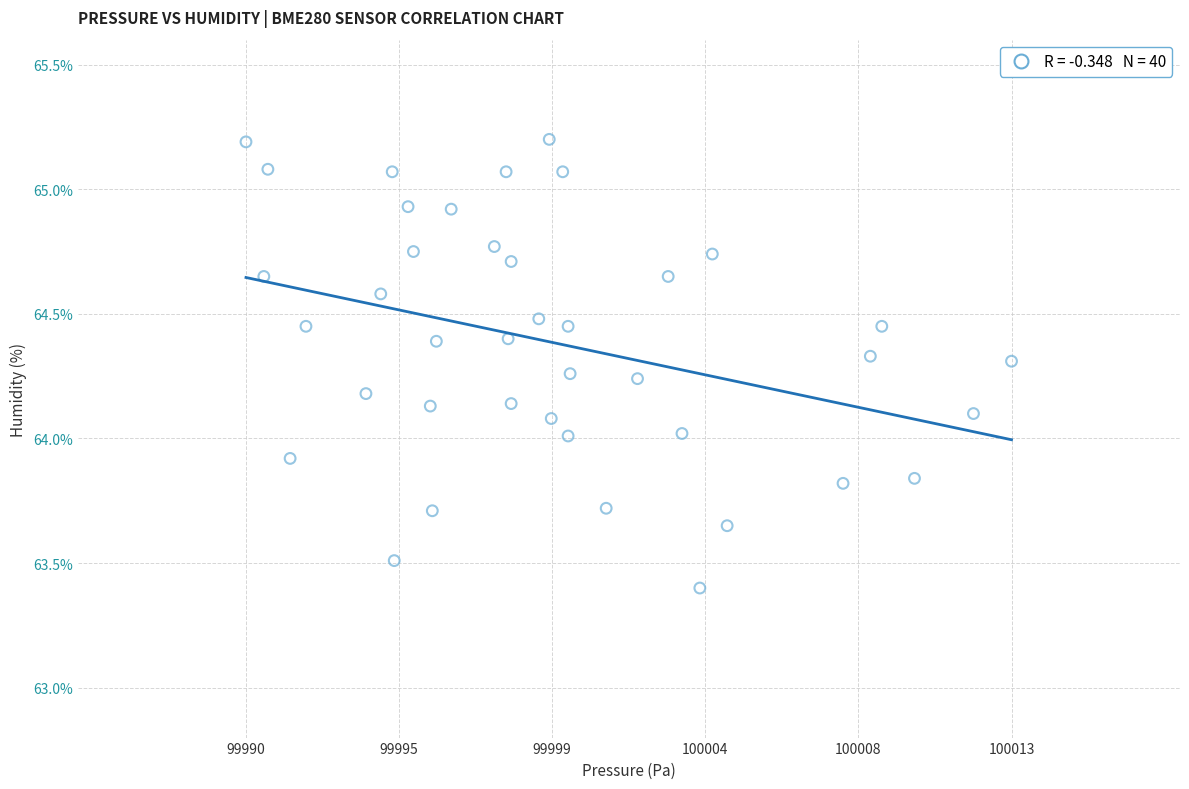

What is the range of X values (max minus min)?

22.7